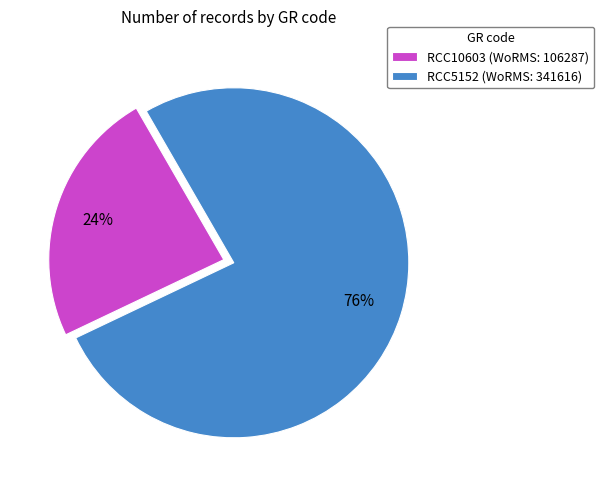

Which category has the biggest portion of the pie?

RCC5152